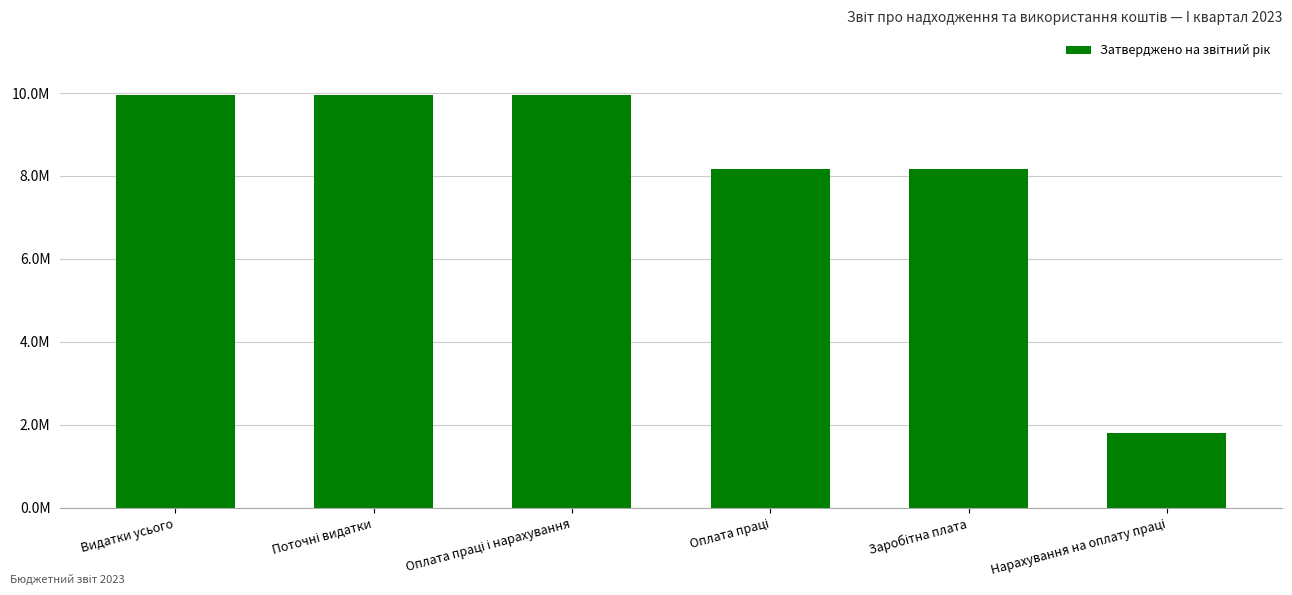

What value does the data have at Заробітна плата?

8160000